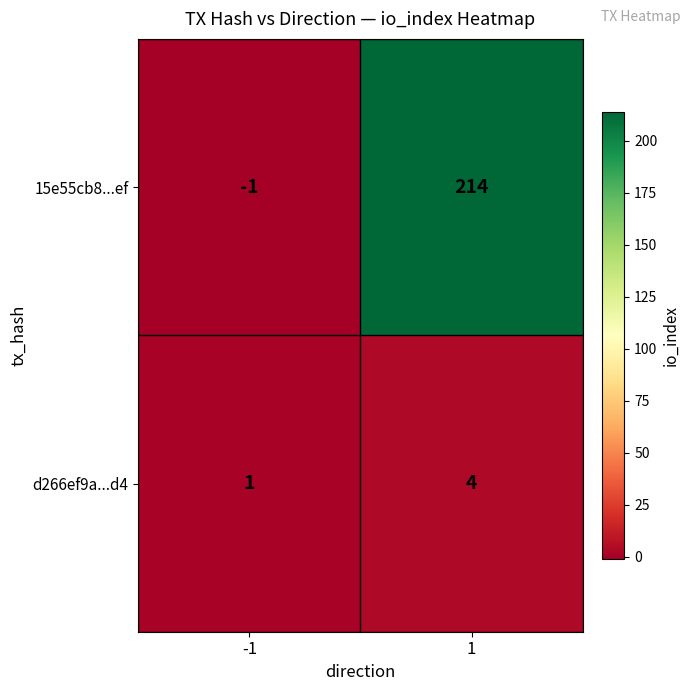

Reading left to right, transcribe all the data shown in this chart.

15e55cb8...ef: -1=-1	1=214
d266ef9a...d4: -1=1	1=4